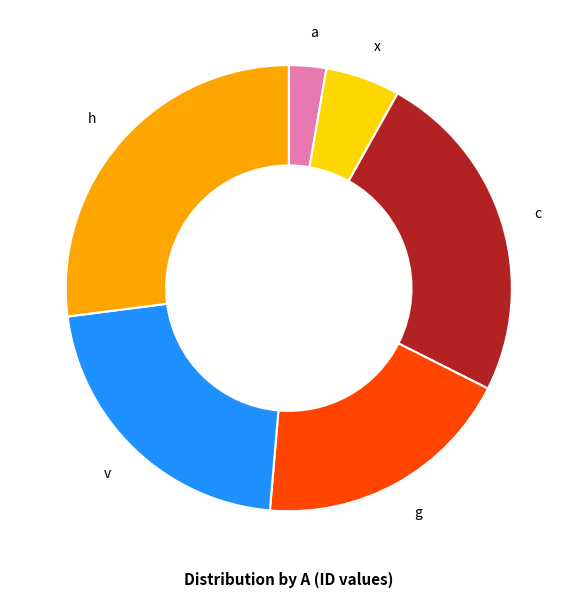

Combined, do c and v account for over 50%?

No